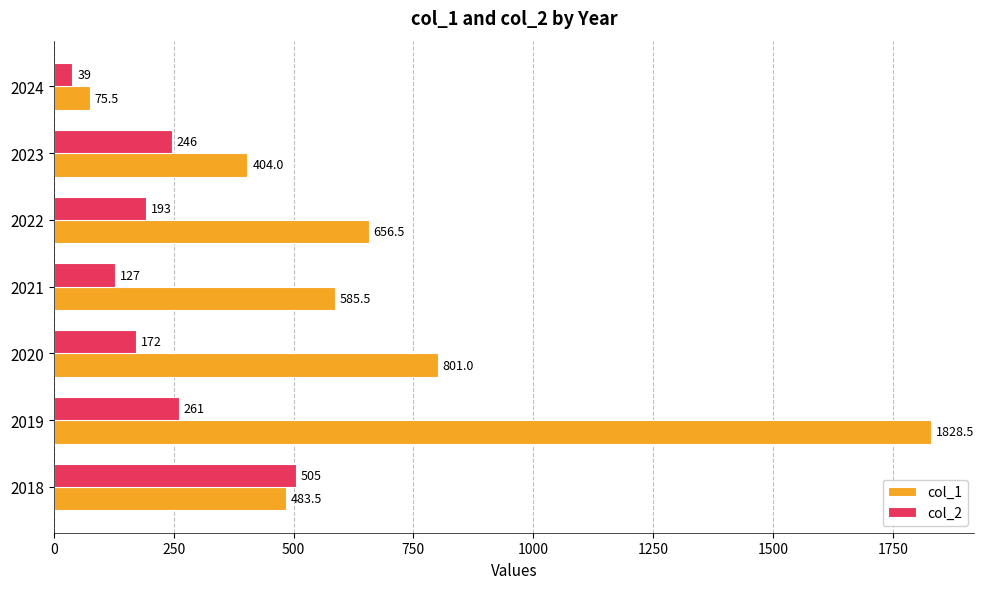

True or false: col_2 has a value of 172.0 at 2020.

True